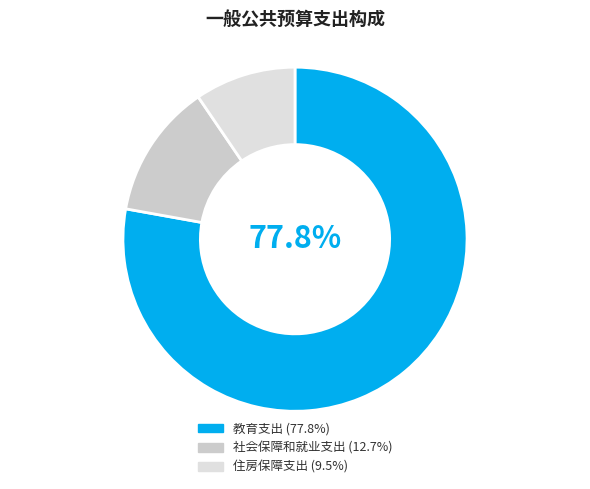

What percentage is the 教育支出 slice, to the nearest percent?

78%